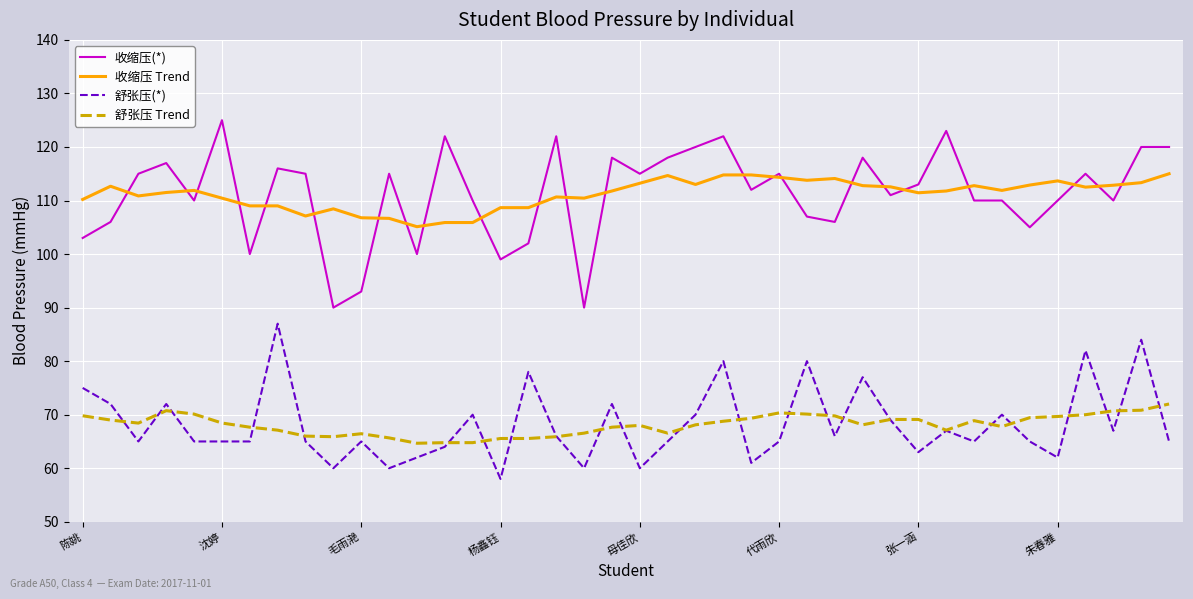

List the series in order of their peak value, highest first.

收缩压(*), 收缩压 Trend, 舒张压(*), 舒张压 Trend